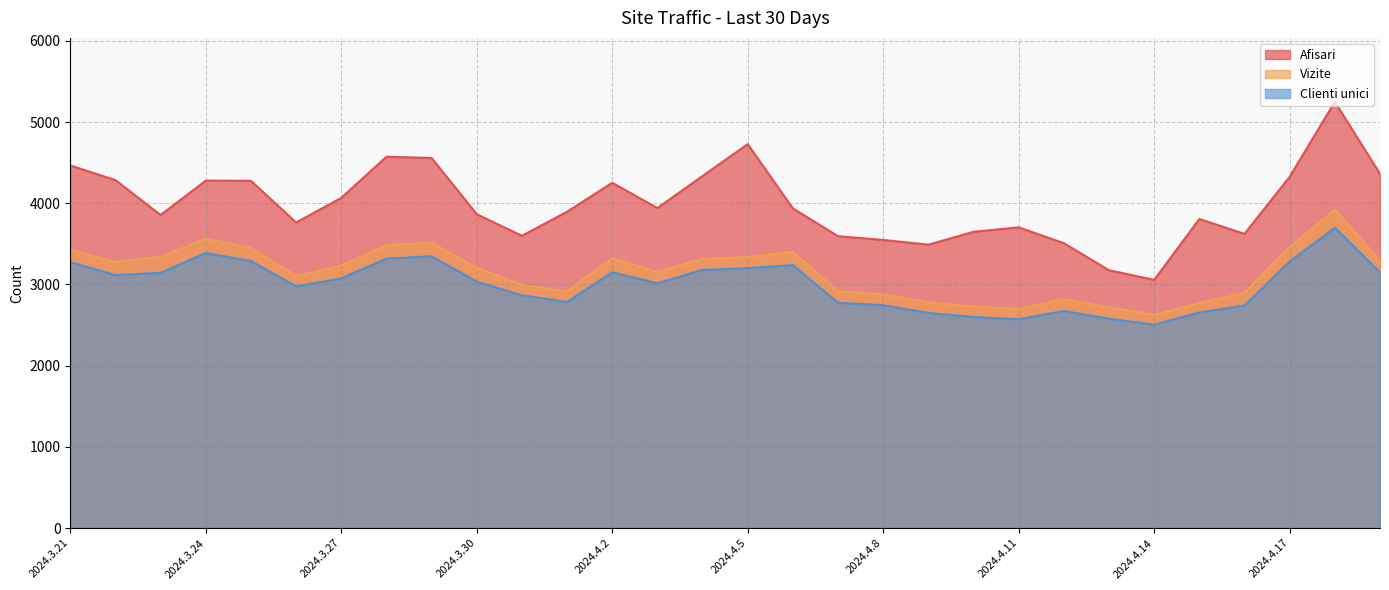

At which label is Afisari closest to 4152?

2024.3.27